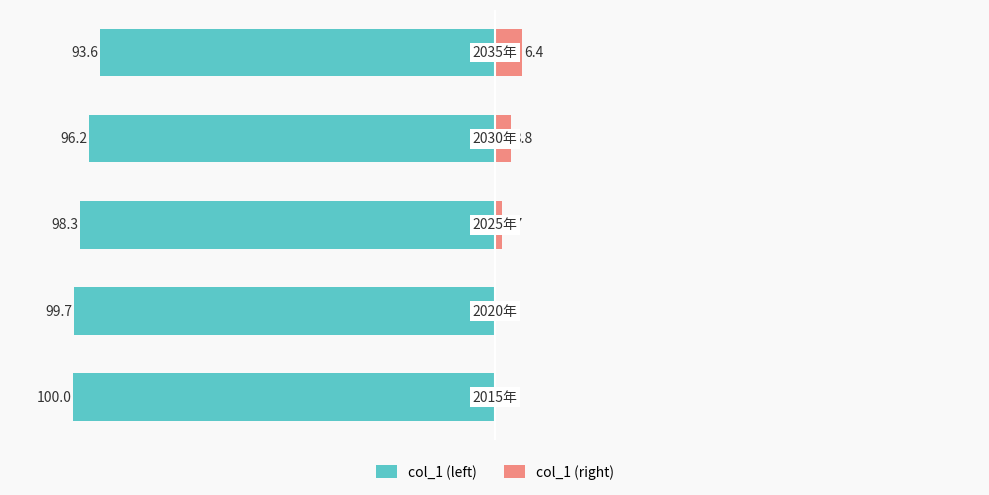

What is the sum of all col_1 (left) values?

-487.8